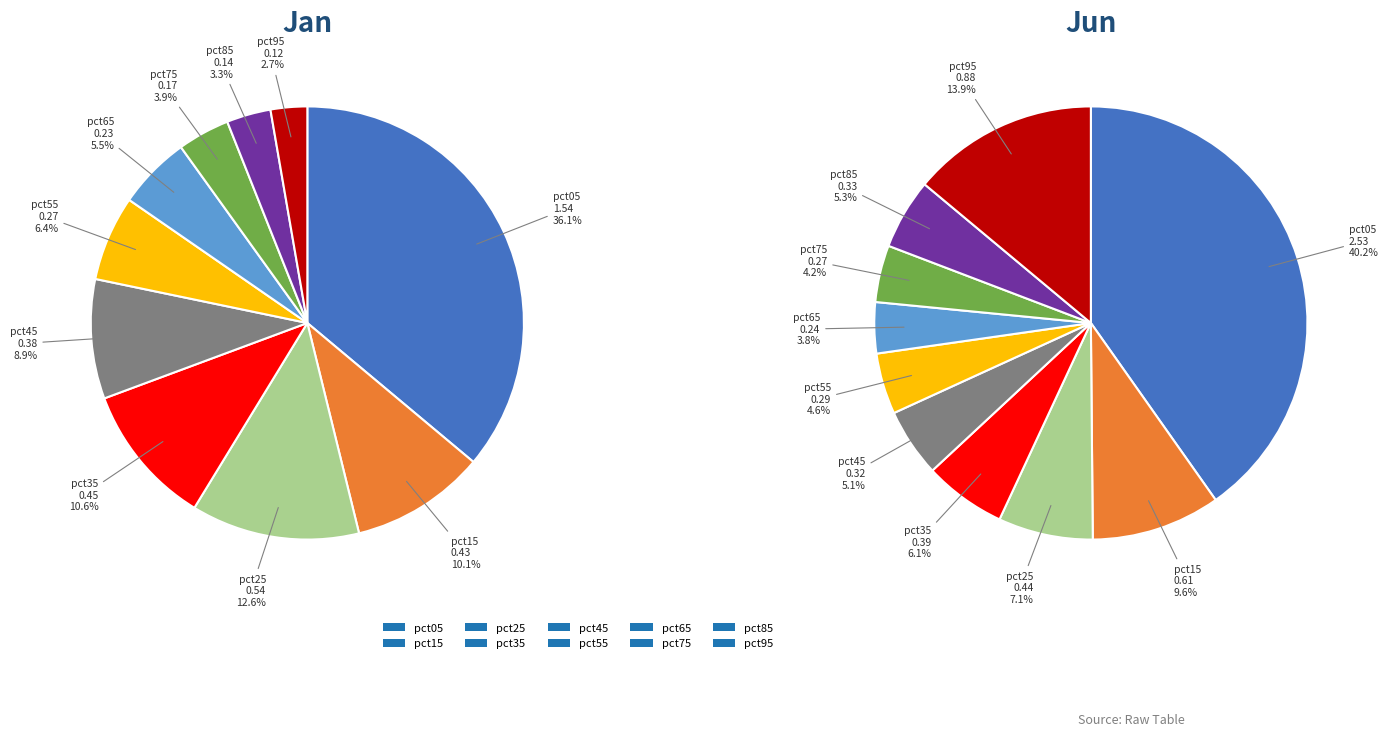

True or false: pct05 accounts for 40% of the total.

True